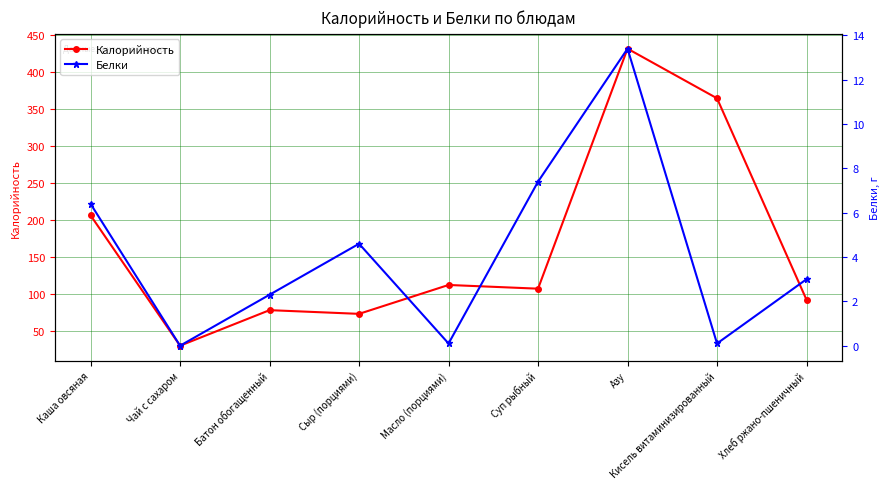

At Азу, list the series in order from largest to smallest.

Калорийность, Белки